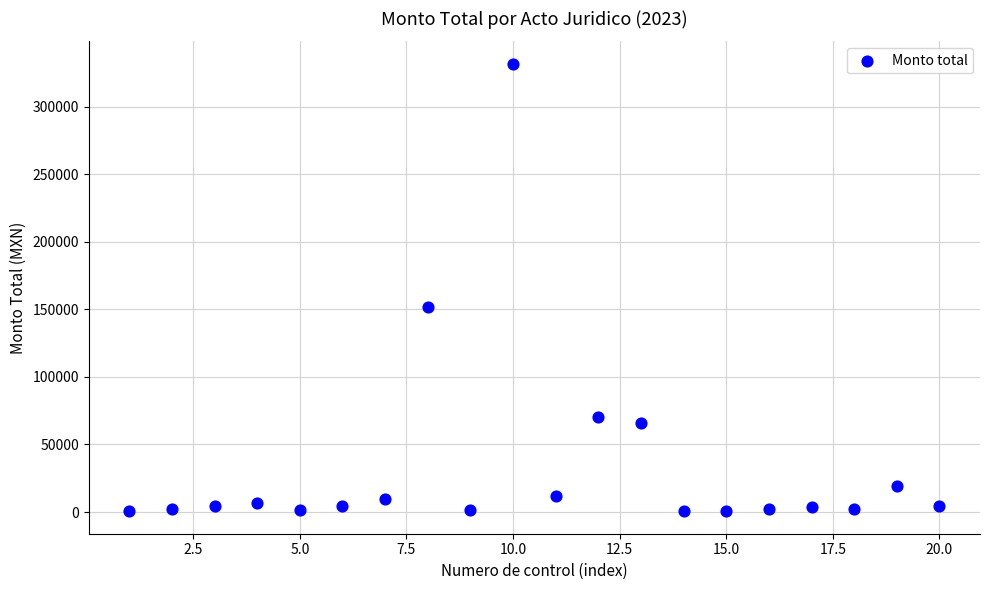

What is the range of X values (max minus min)?

19.0